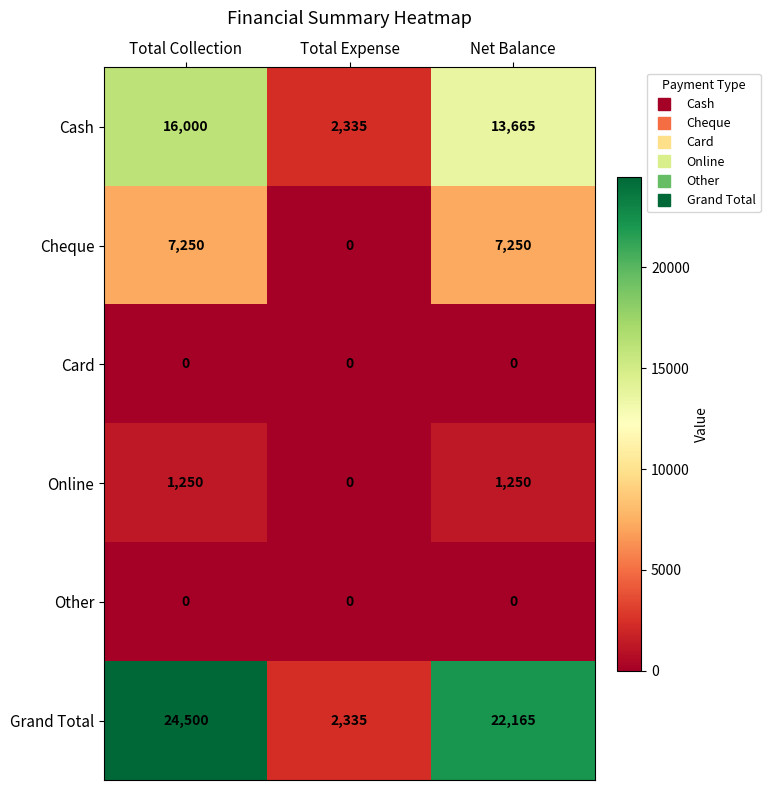

What is the spread (max minus min) of values at Net Balance?

22165